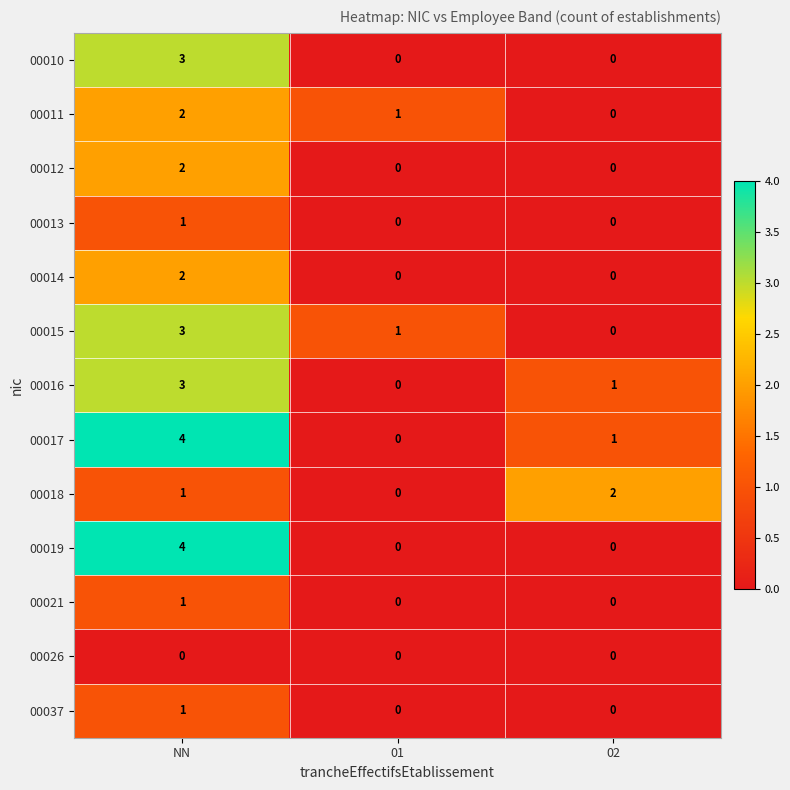

True or false: 00021 has a value of 0 at 02.

True